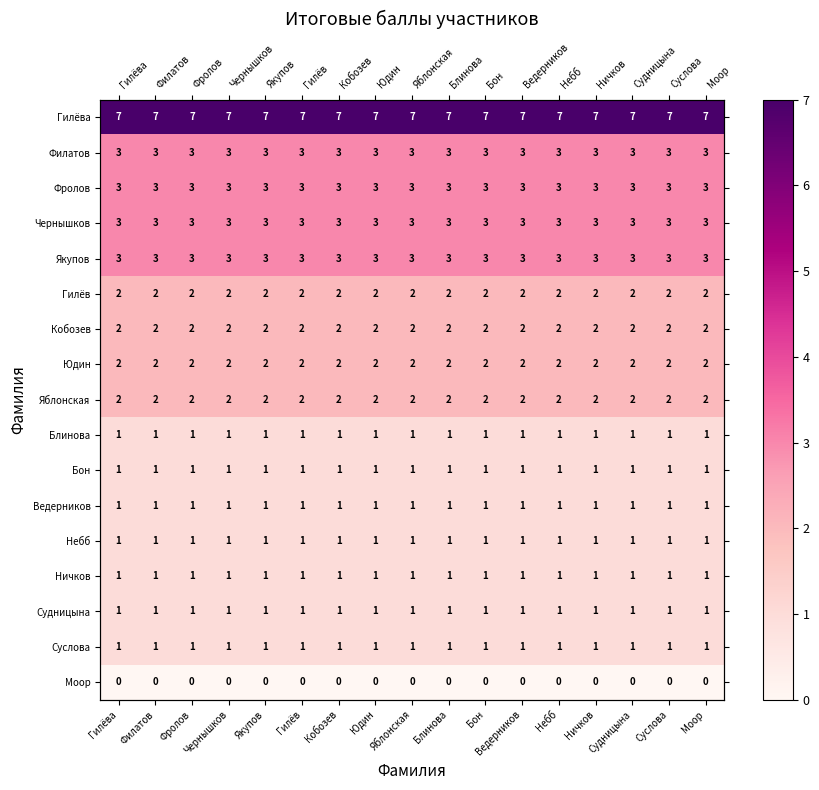

What is the average value of the Небб series?

1